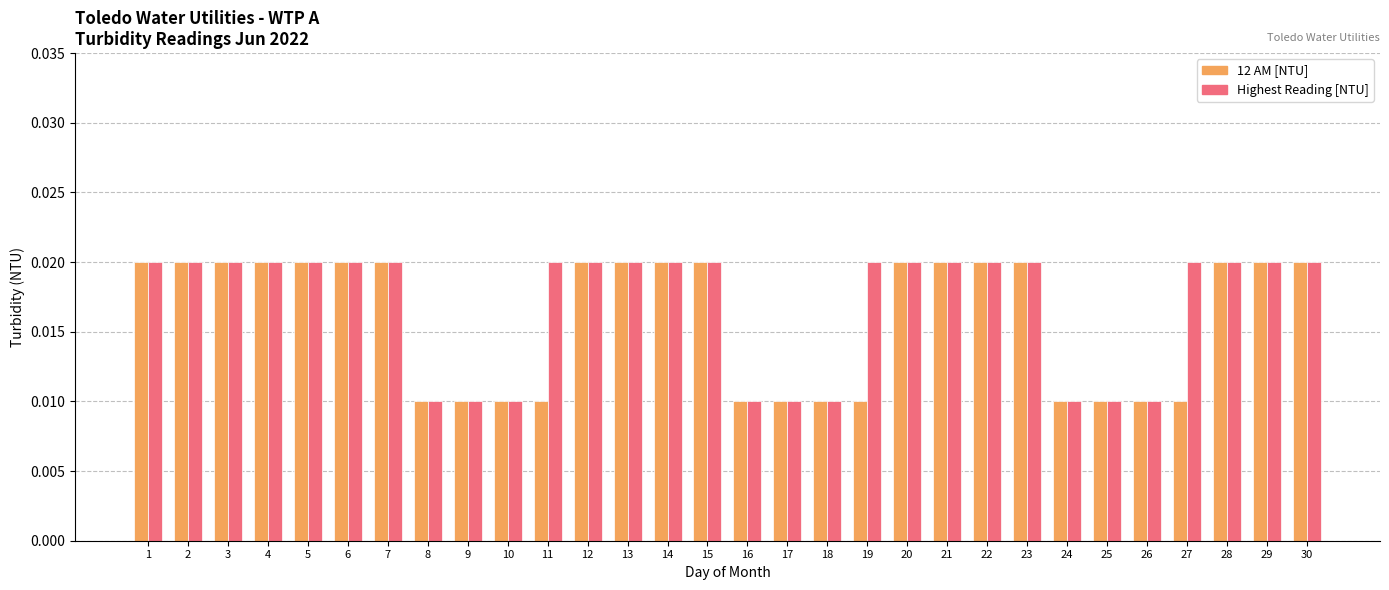

How many Highest Reading [NTU] values are between 0 and 1?

30